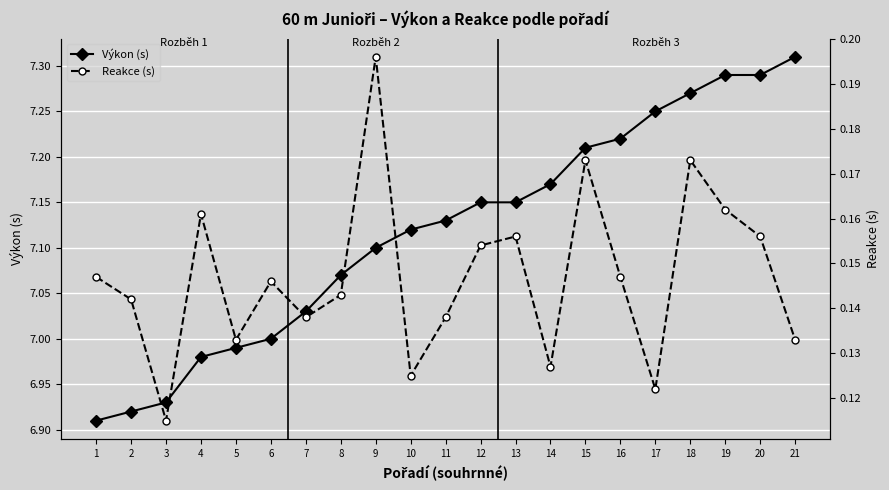

True or false: Výkon (s) and Reakce (s) intersect in this chart.

False